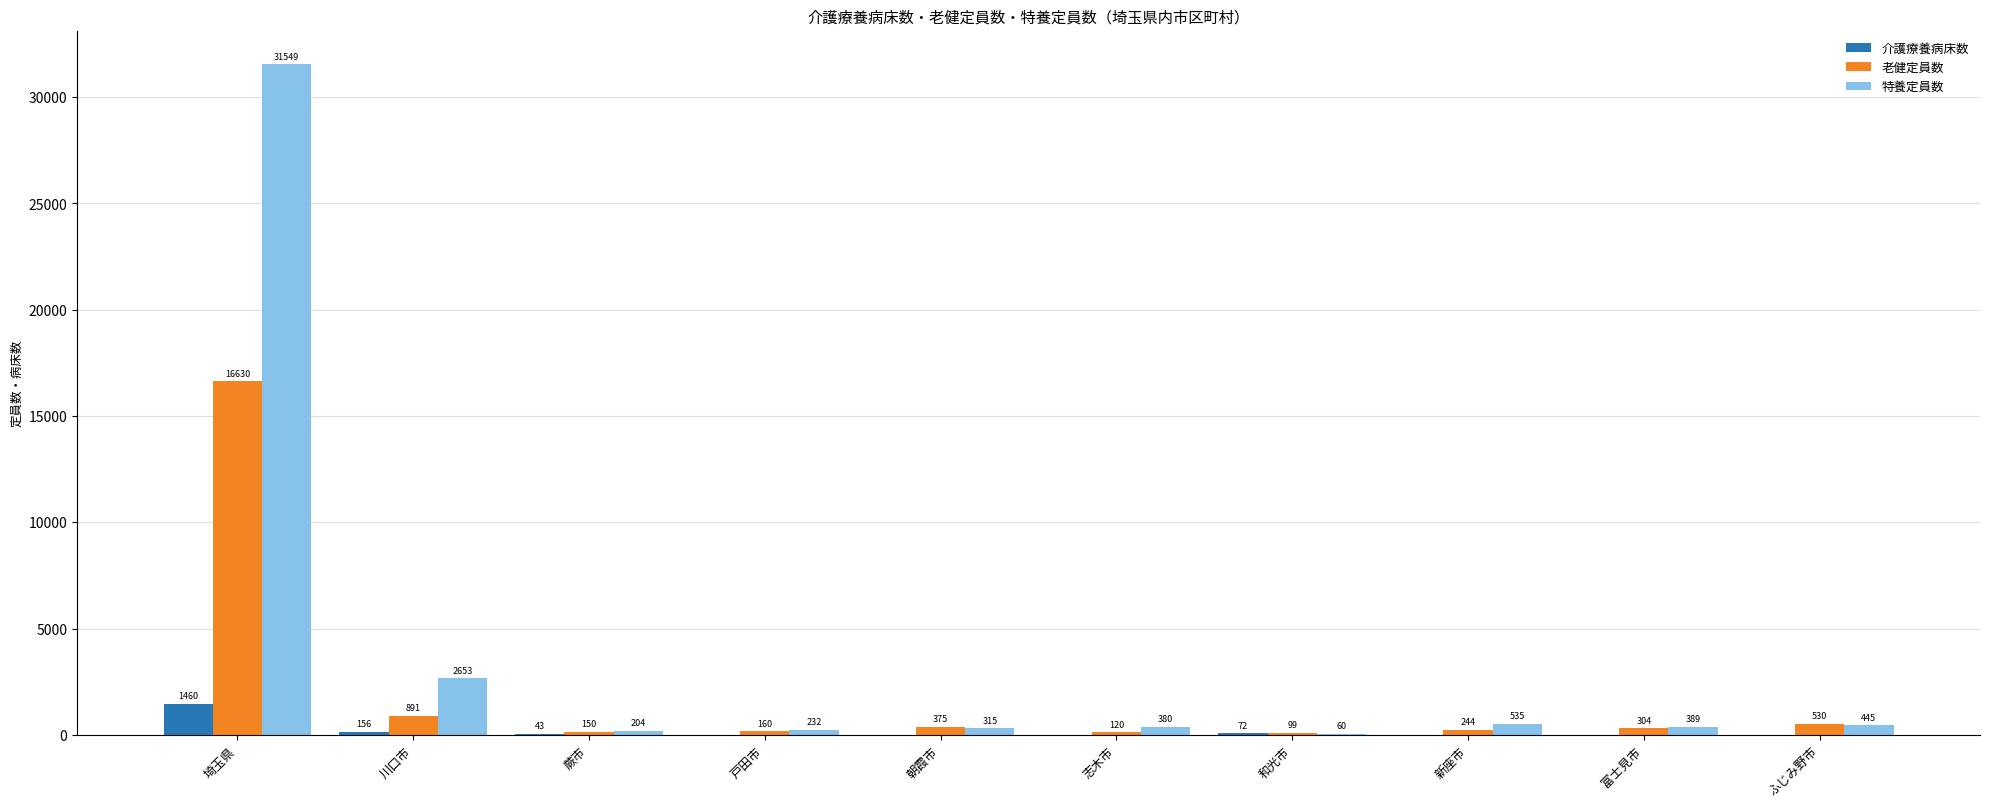

Does the chart contain stacked bars?

No